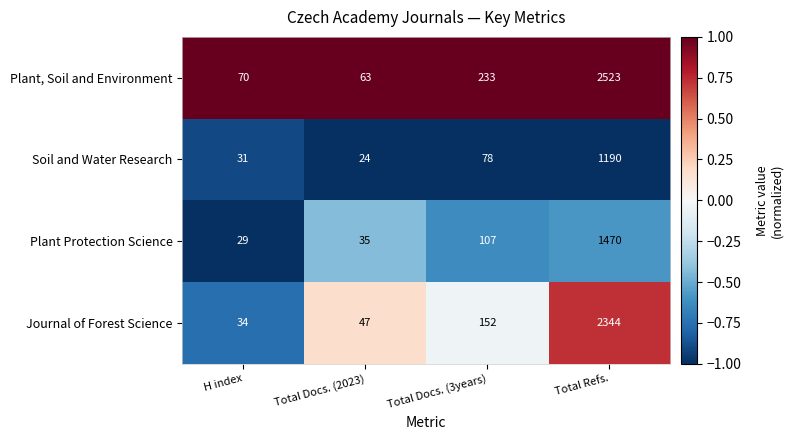

How many distinct data groups are displayed?

4